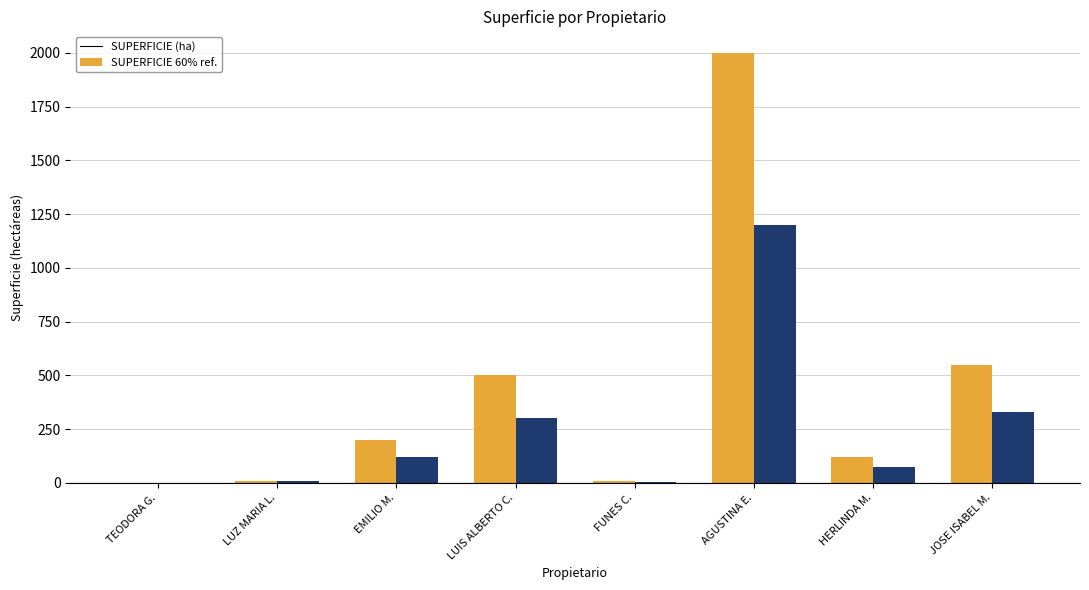

At which label does SUPERFICIE (ha) reach its peak?

AGUSTINA E.